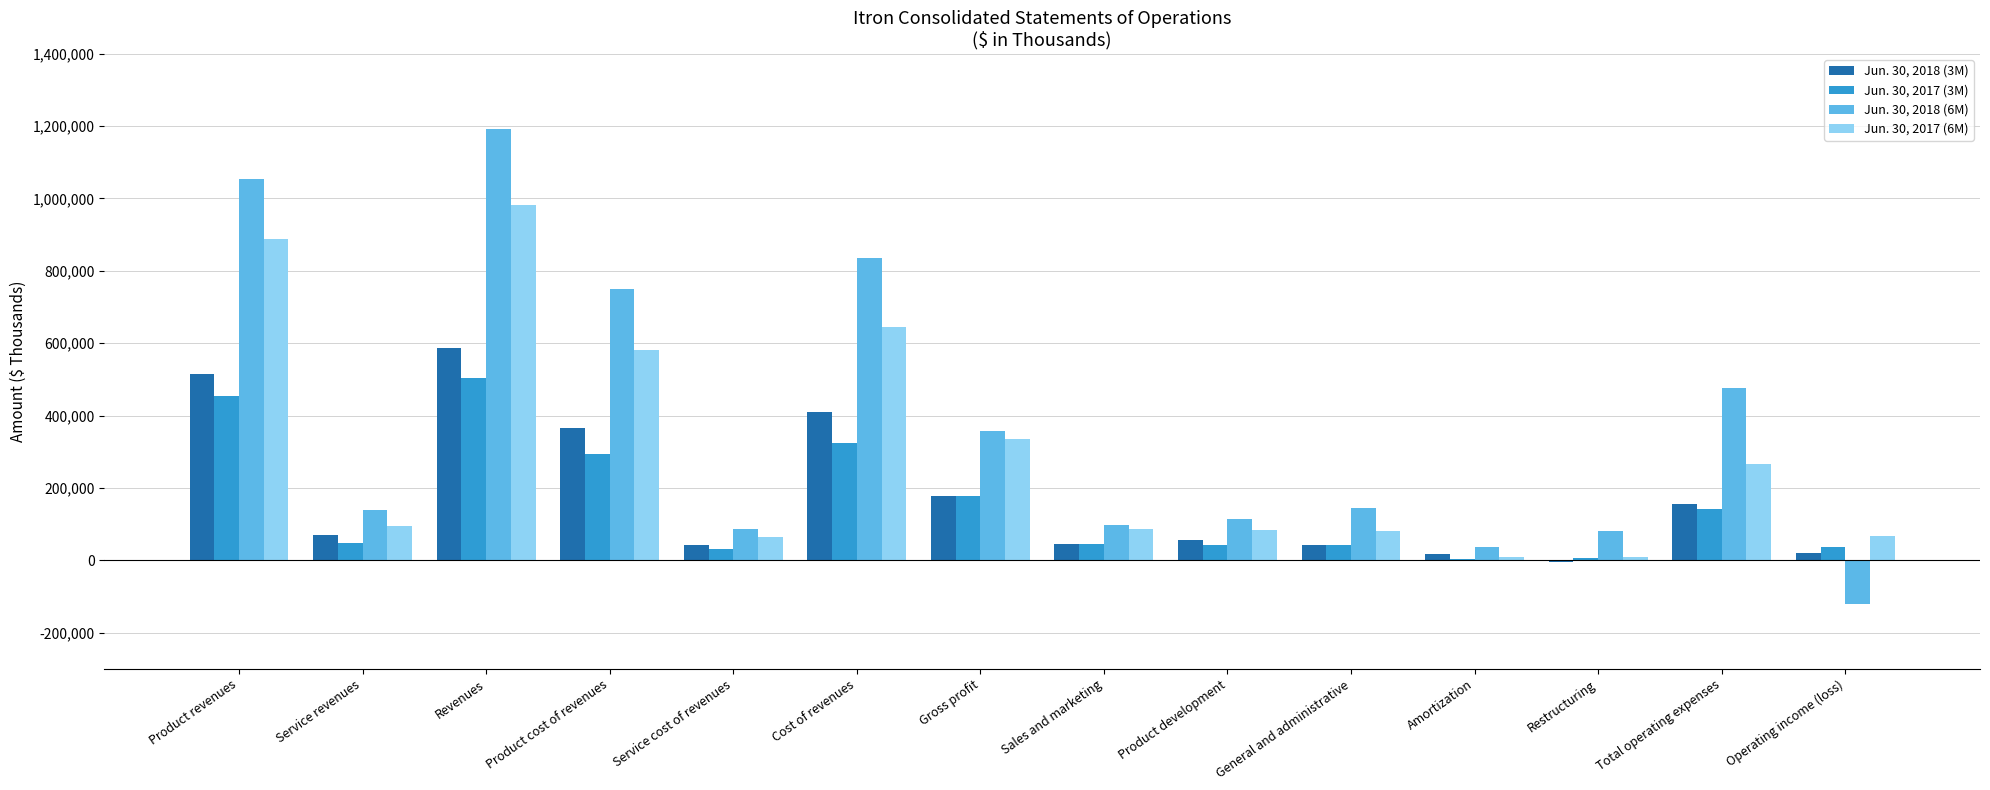

The Jun. 30, 2017 (6M) series shows 400785 at Cost of revenues. True or false?

False